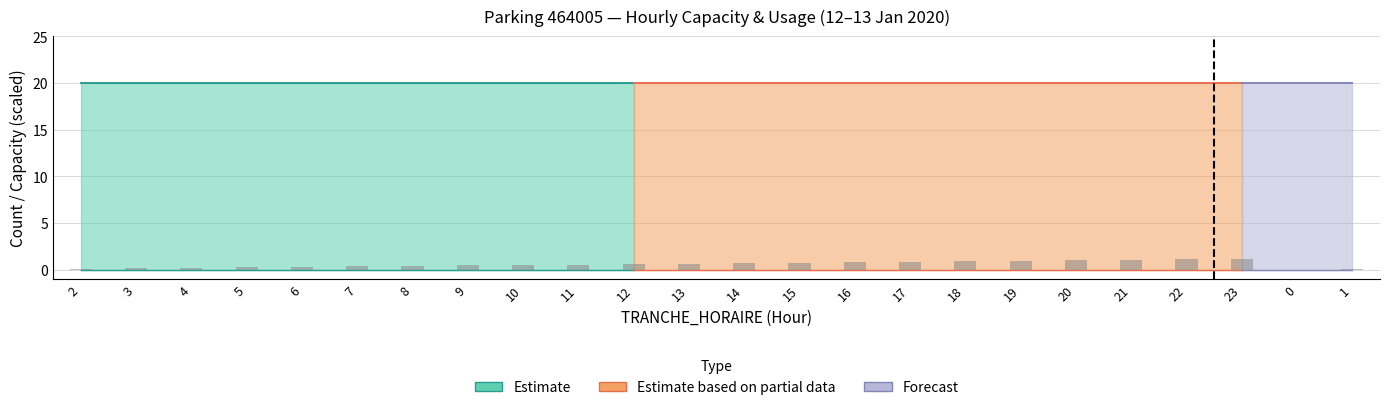

What is the sum of all values?

13.8